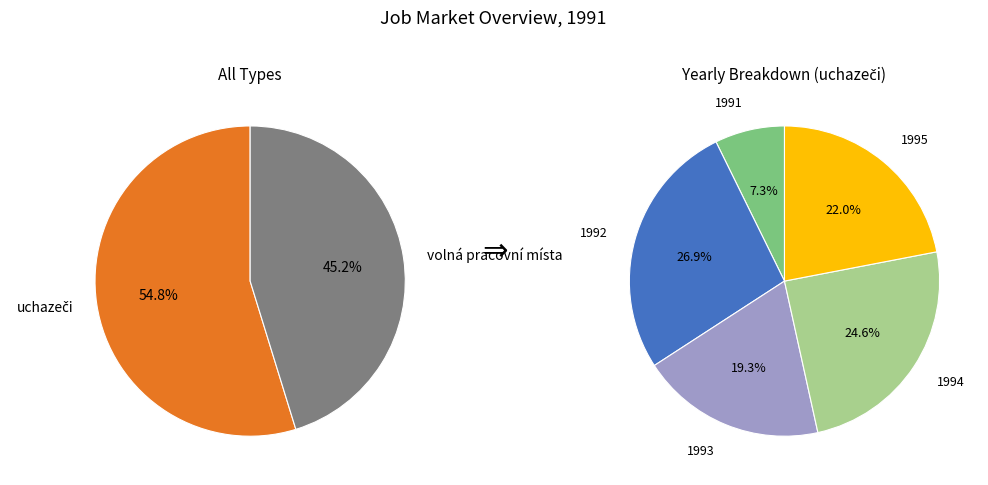

To the nearest percent, what percentage of the pie is volná pracovní místa?

45%